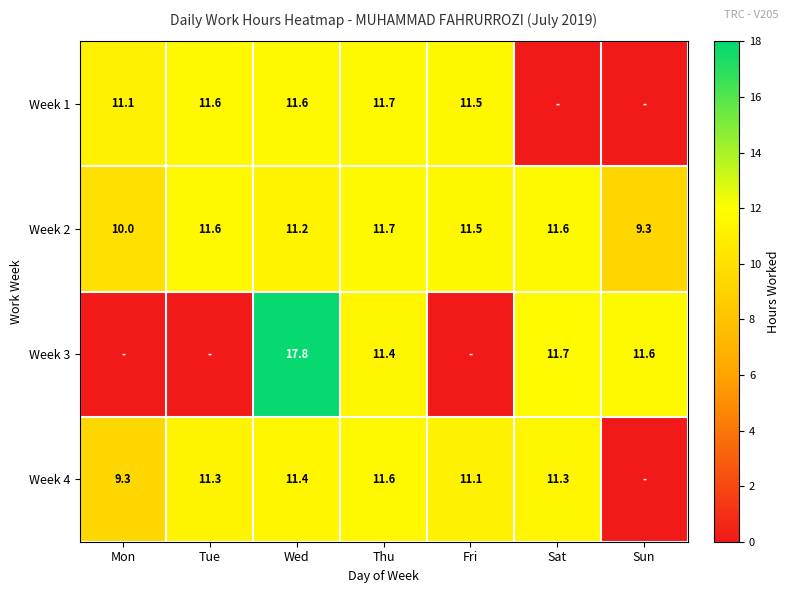

How many values in the Week 2 series are below 11?

2